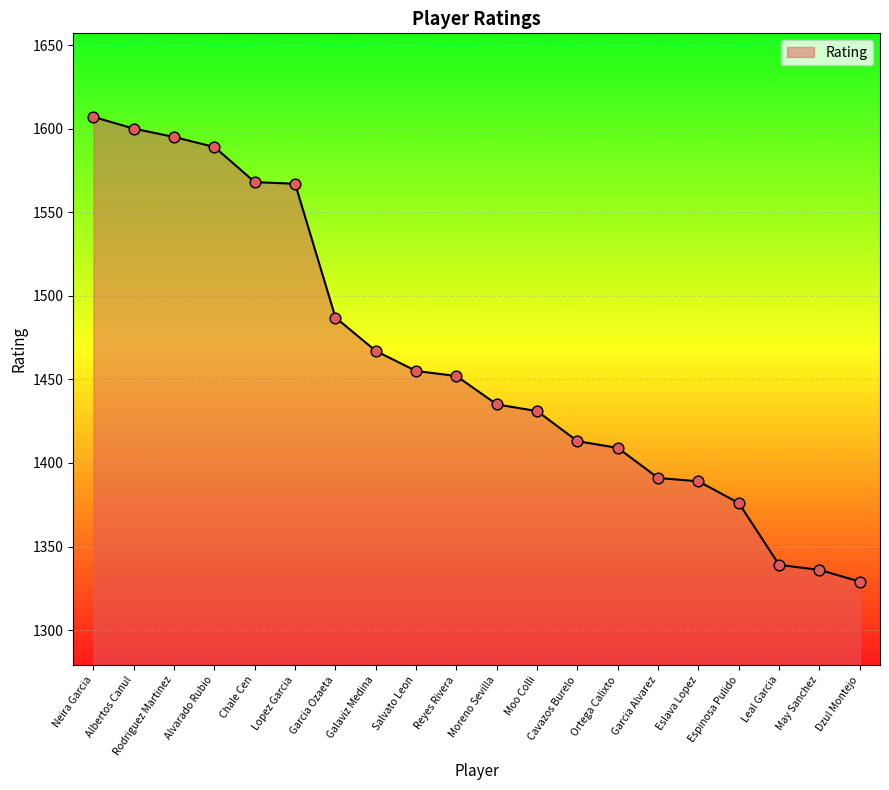

What is the ratio of the value at Neira Garcia to the value at May Sanchez?

1.2